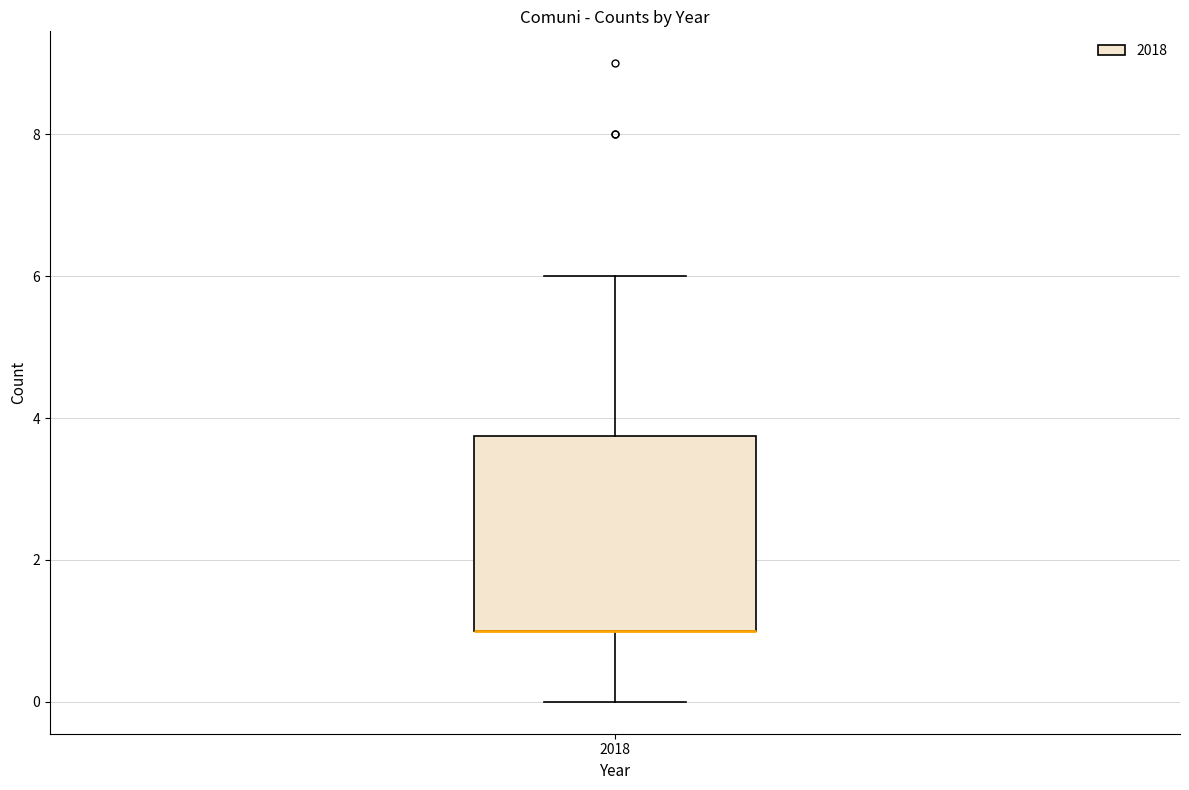

Where is the upper edge of the box at x = 2018 on the y-axis? The values are not printed on the chart, so give them approximately, as read against the axis.

3.8